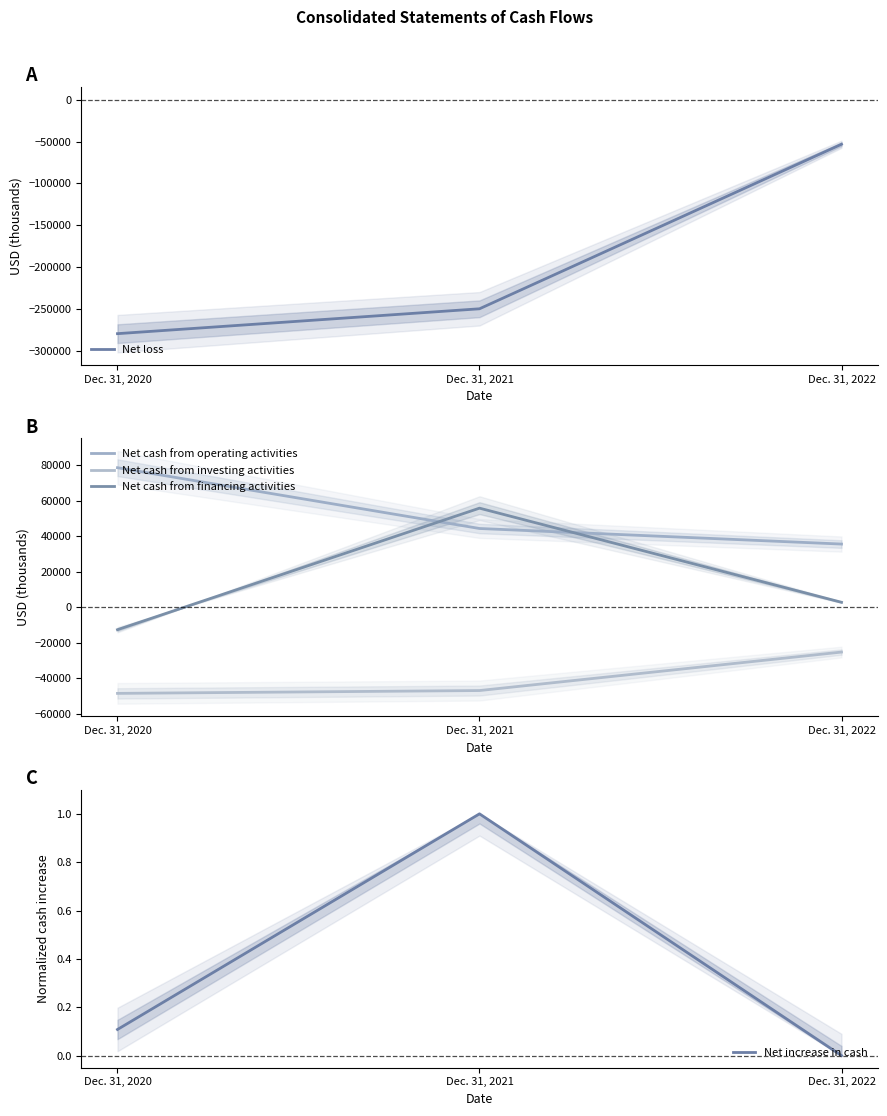

How many values in the Net increase in cash series exceed 0?

2